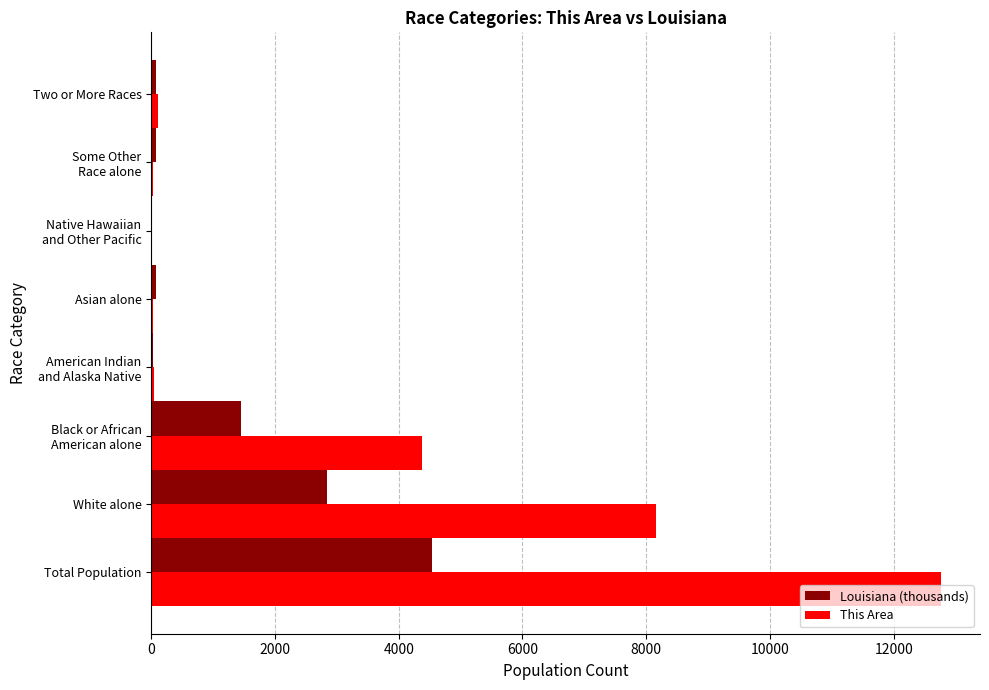

Which category has the highest value across all series?

Total Population